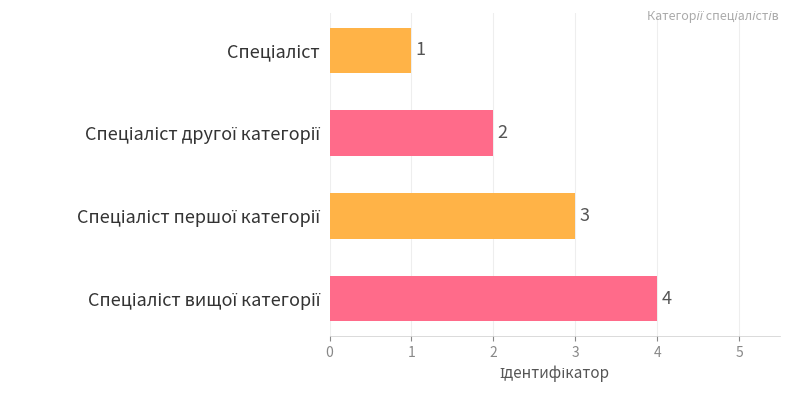

What is the difference between the maximum and minimum values?

3